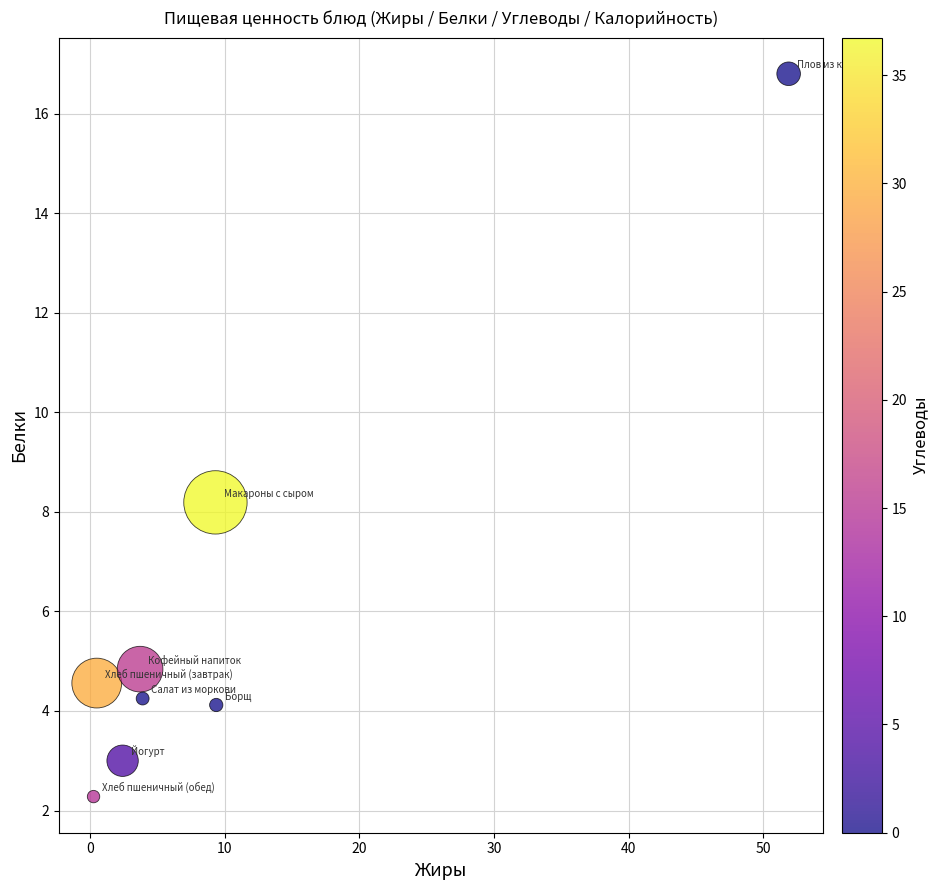

What Y value in the scatter plot is closest to 9?

8.2